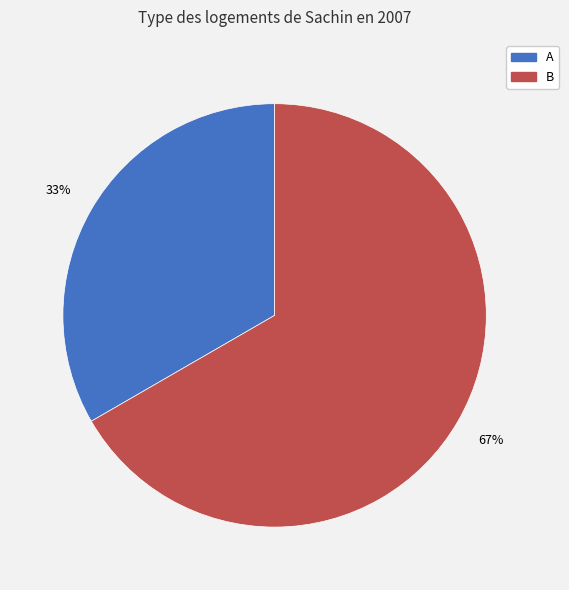

Which slice is the largest?

B